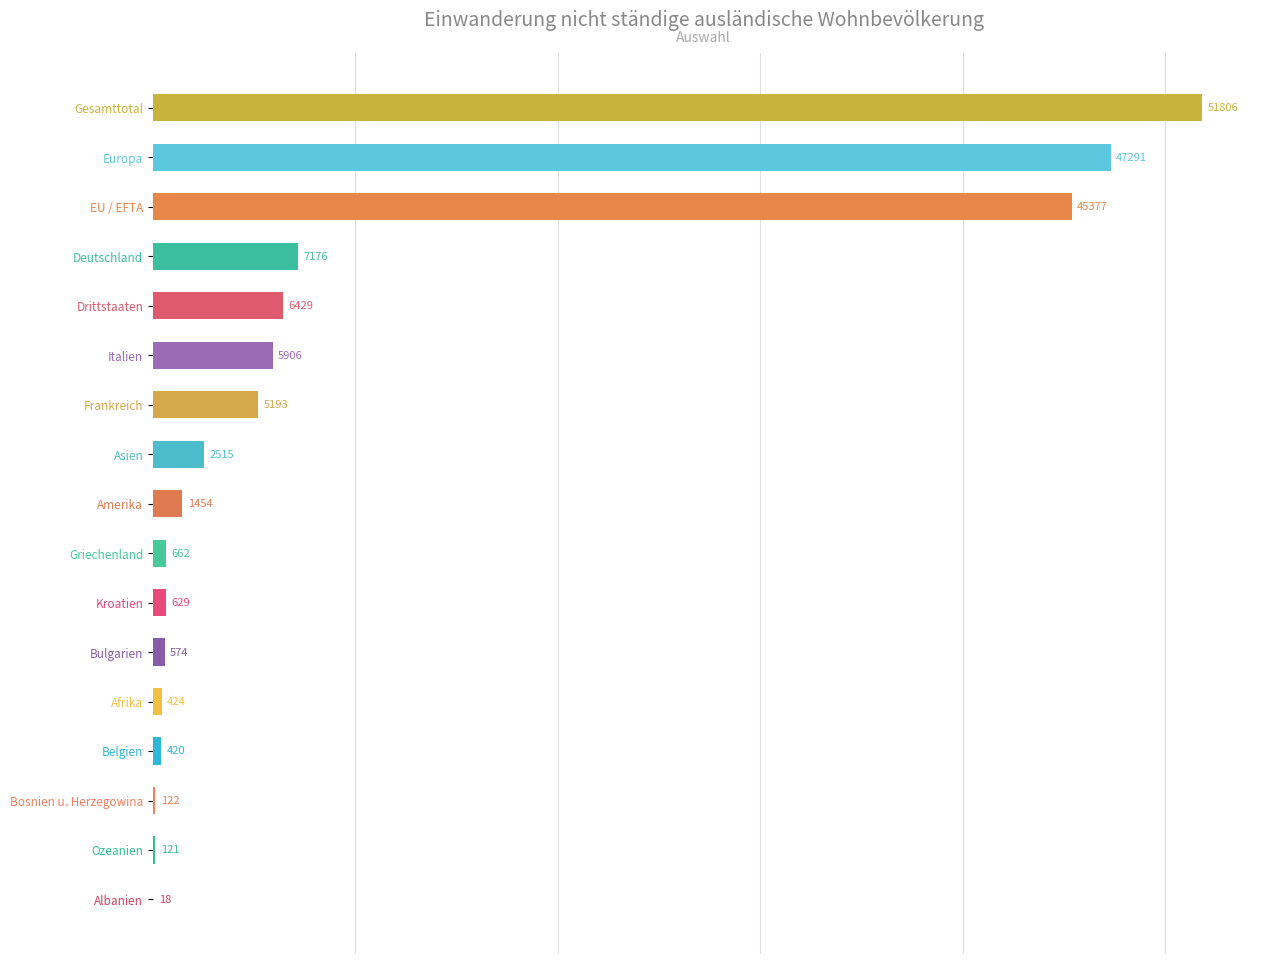

Which has a higher value, Bosnien u. Herzegowina or Amerika?

Amerika